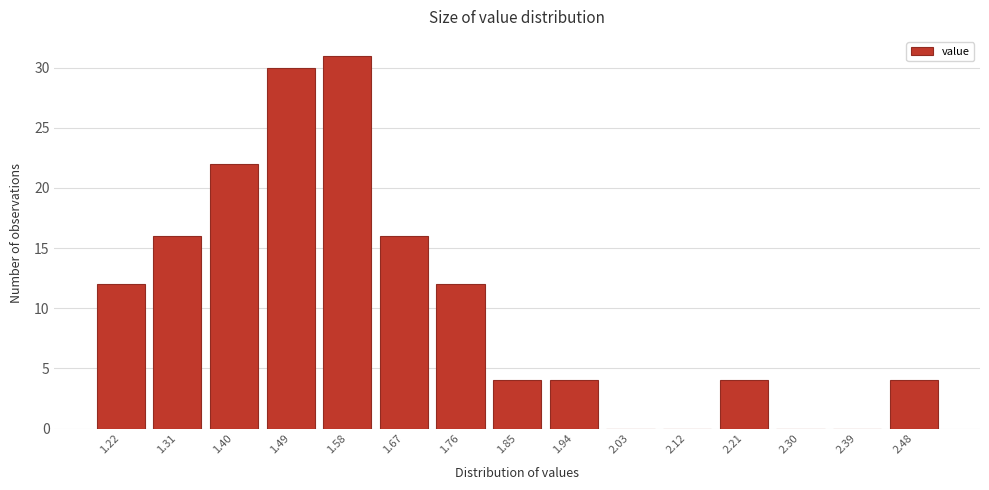

Reading left to right, list all the values displayed in this chart.

1.22=12	1.31=16	1.40=22	1.49=30	1.58=31	1.67=16	1.76=12	1.85=4	1.94=4	2.03=0	2.12=0	2.21=4	2.30=0	2.39=0	2.48=4